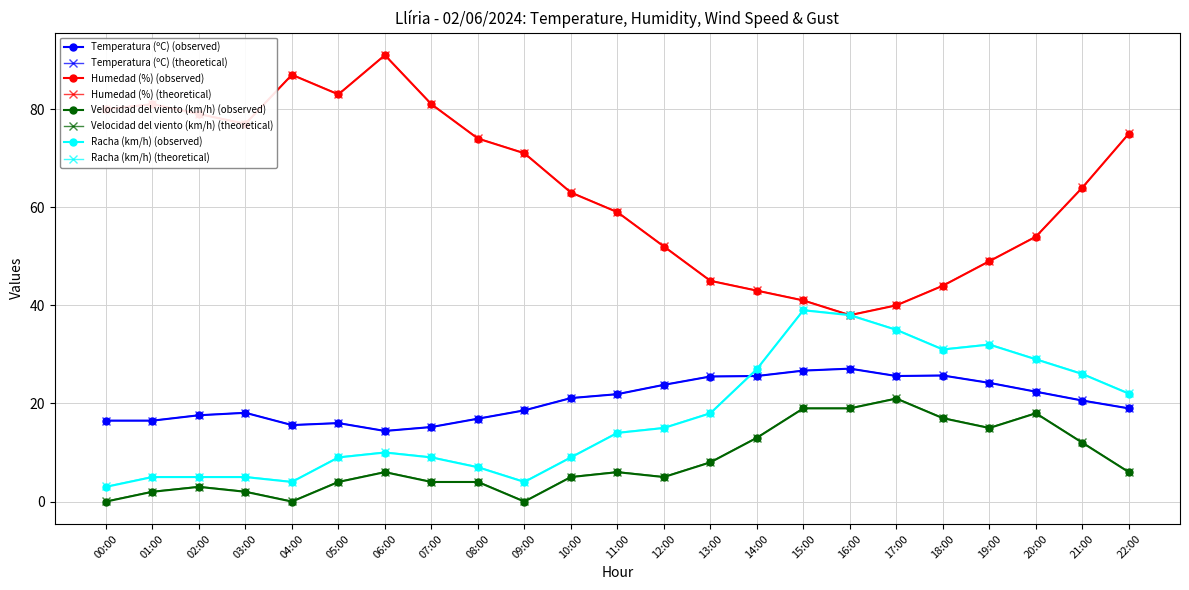

Which category has the highest value across all series?

06:00